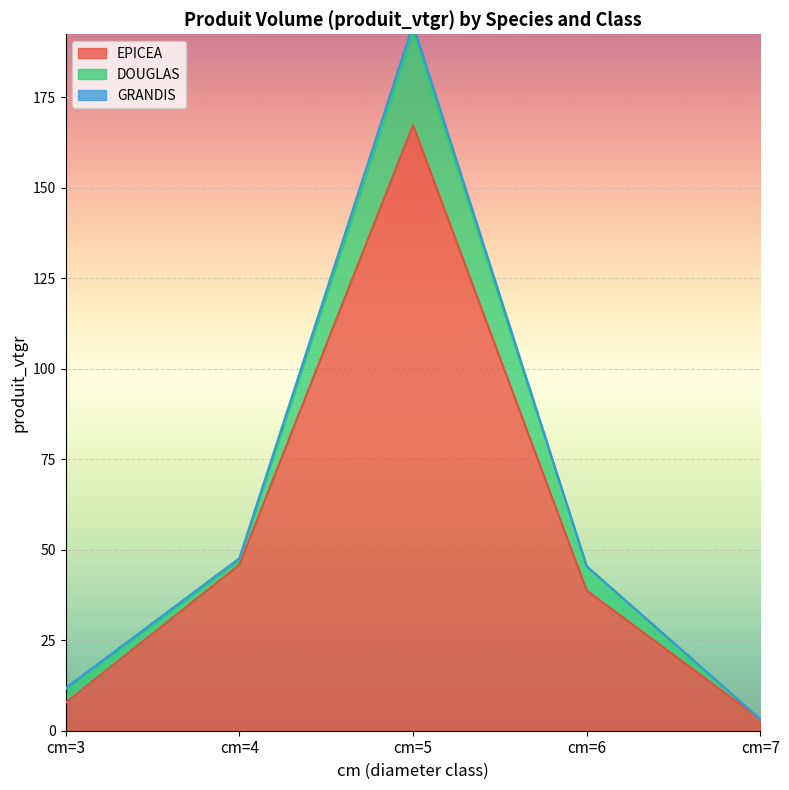

What is the difference between the maximum and minimum values in the EPICEA series?

164.1